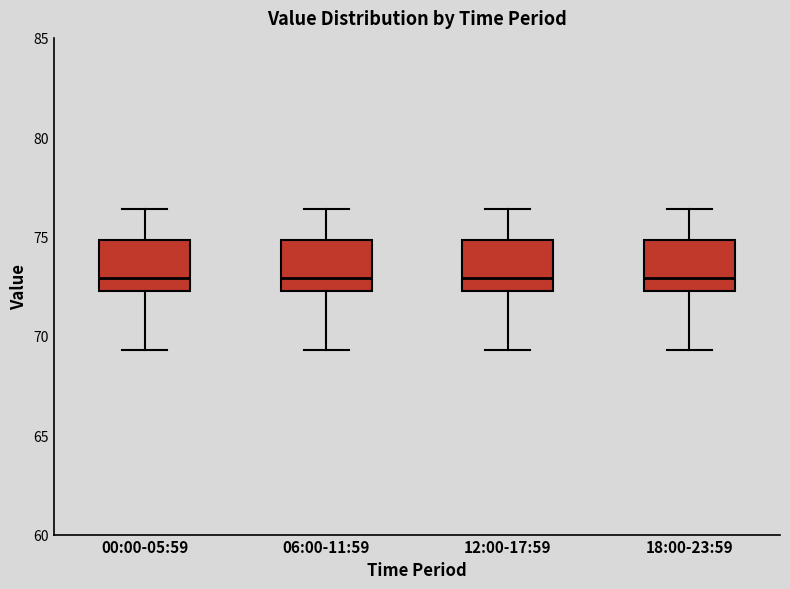

Reading left to right, read every box against the y-axis: the position of its median line, the range the box covers, and the ends of its whiskers. The values are not printed on the chart, so give them approximately, as read against the axis.

00:00-05:59: median 73.0, box 72.5 to 75.0, whiskers 69.5 to 76.5
06:00-11:59: median 73.0, box 72.5 to 75.0, whiskers 69.5 to 76.5
12:00-17:59: median 73.0, box 72.5 to 75.0, whiskers 69.5 to 76.5
18:00-23:59: median 73.0, box 72.5 to 75.0, whiskers 69.5 to 76.5